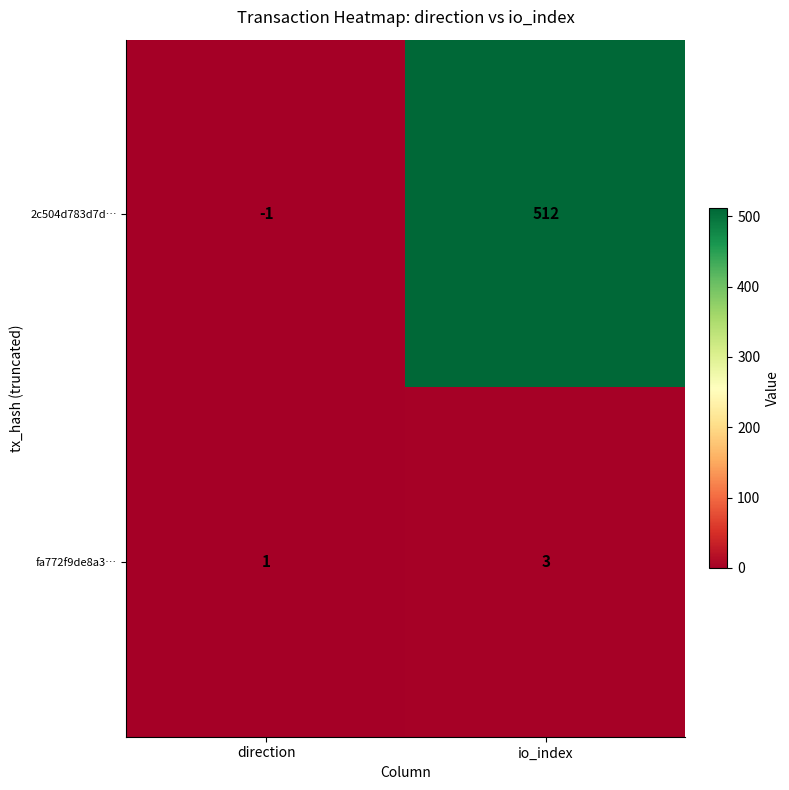

At which category does the chart reach its minimum across all series?

direction